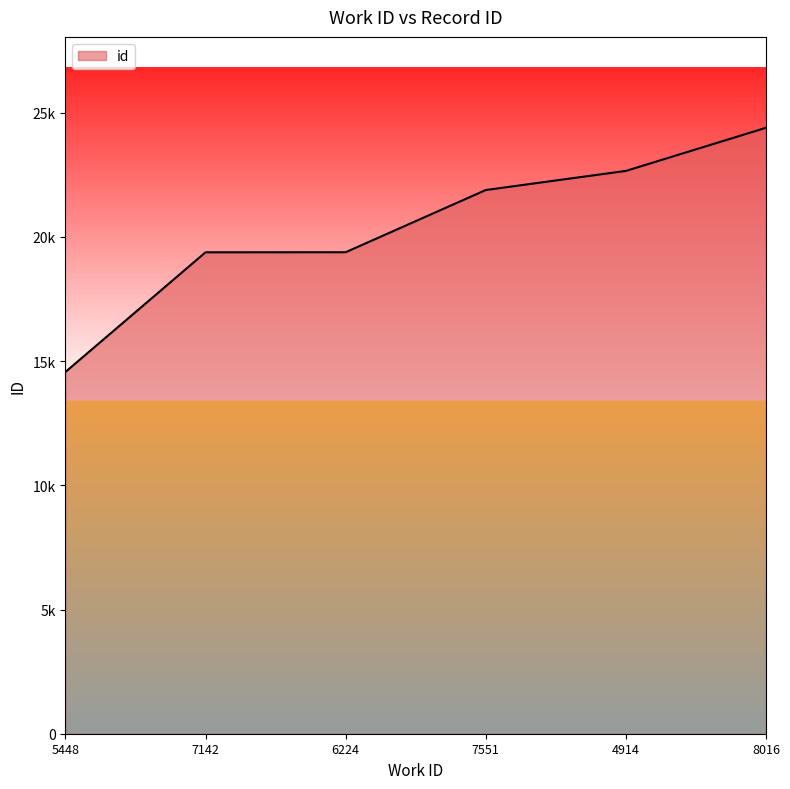

What is the greatest value displayed?

24397